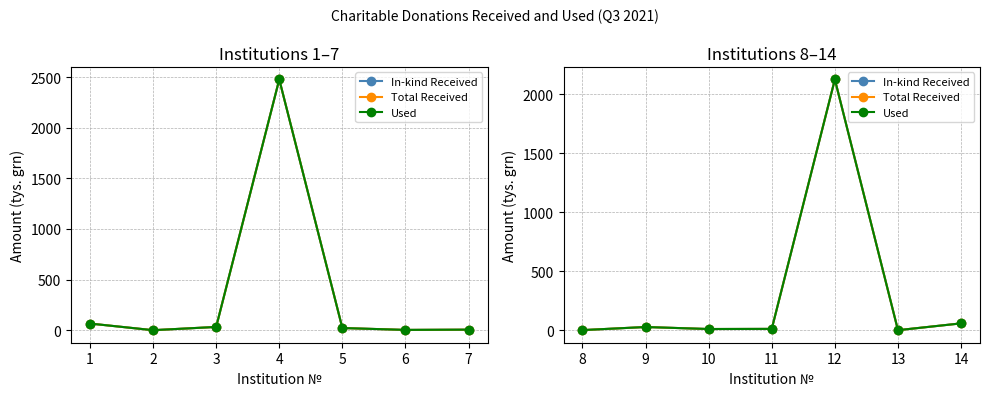

How many lines are shown in the chart?

3